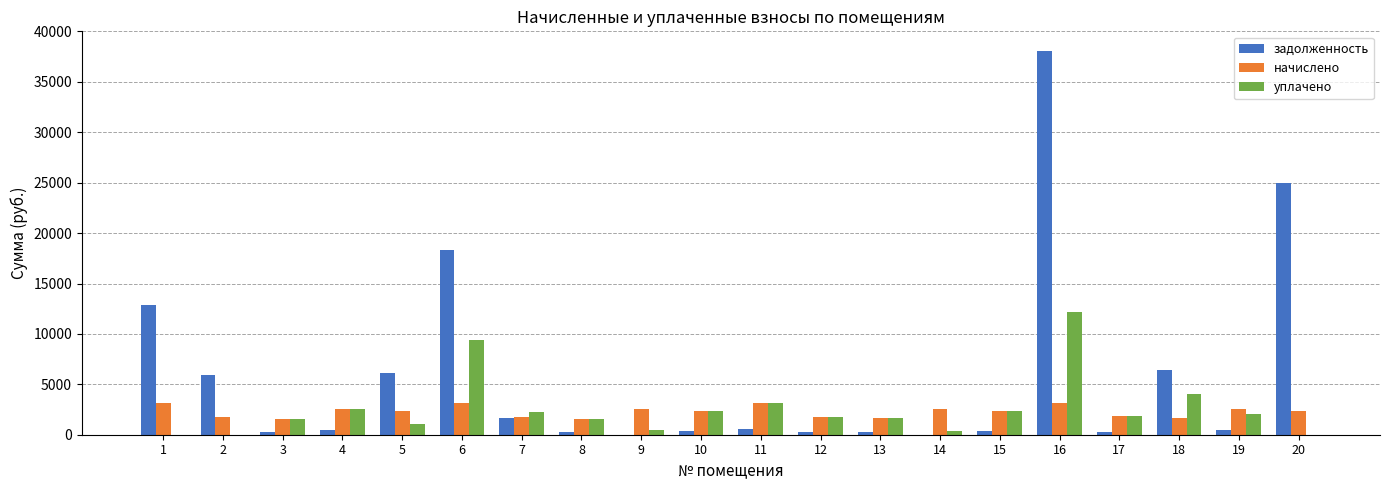

What is the approximate value of начислено at 12?

1796.3